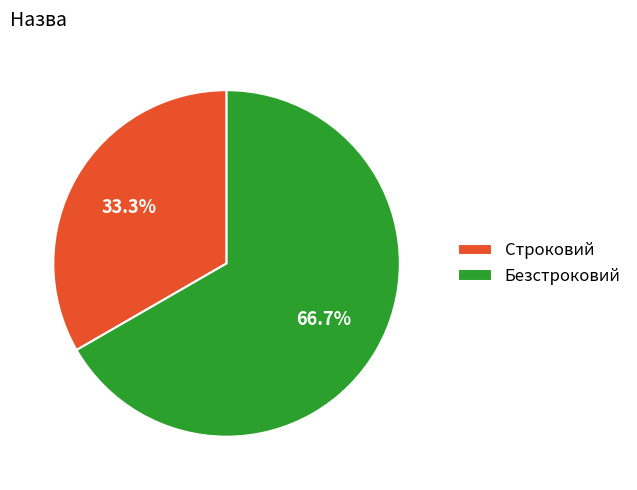

What is the ratio of the value at Строковий to the value at Безстроковий?

0.5